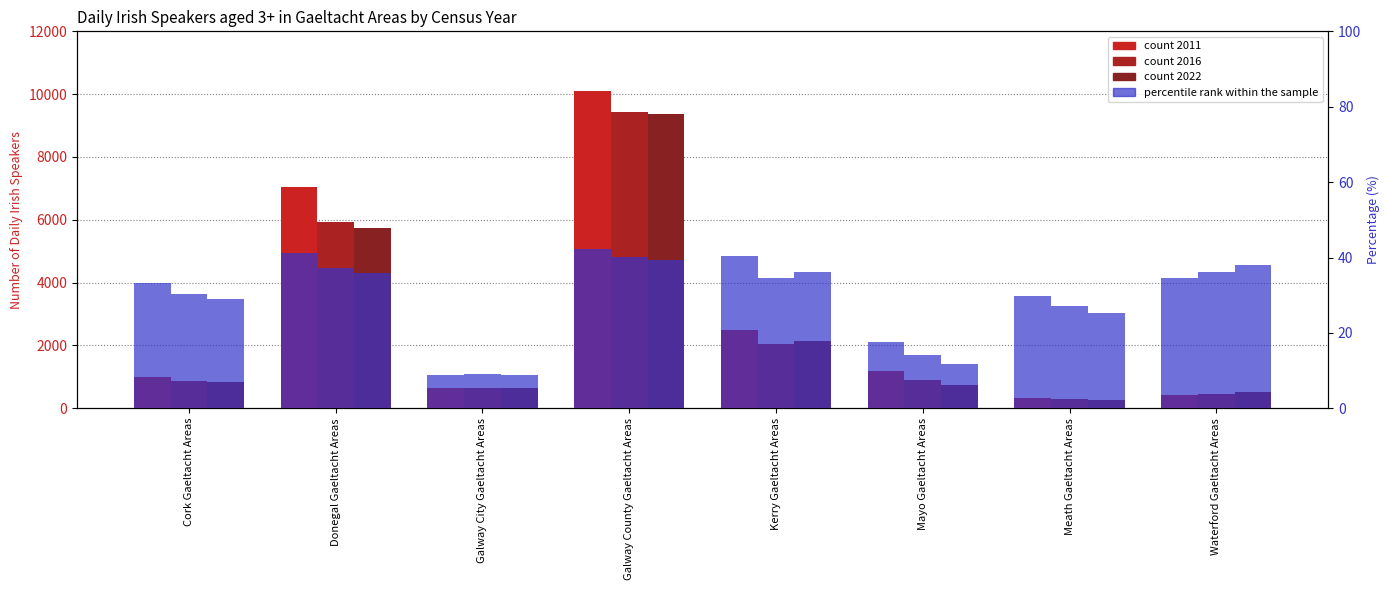

Rank the categories by 2011 value from highest to lowest.

Galway County Gaeltacht Areas, Donegal Gaeltacht Areas, Kerry Gaeltacht Areas, Mayo Gaeltacht Areas, Cork Gaeltacht Areas, Galway City Gaeltacht Areas, Waterford Gaeltacht Areas, Meath Gaeltacht Areas